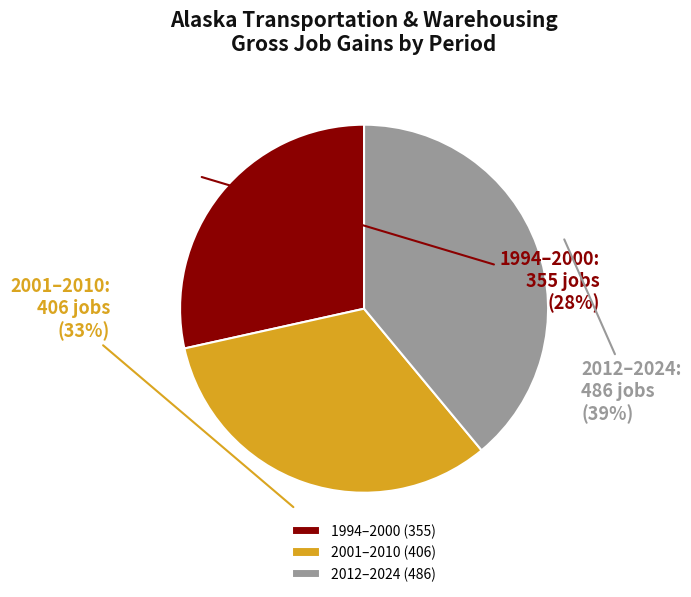

True or false: 2001–2010 accounts for 43% of the total.

False